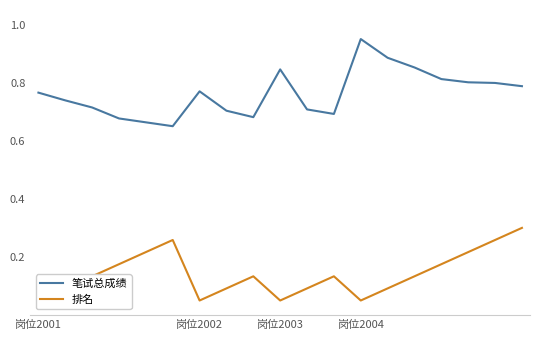

List the labels in order of 排名 value, smallest first.

岗位2001, 6, 9, 12, 岗位2002, 7, 10, 13, 岗位2003, 8, 11, 14, 岗位2004, 15, 4, 16, 5, 17, 18